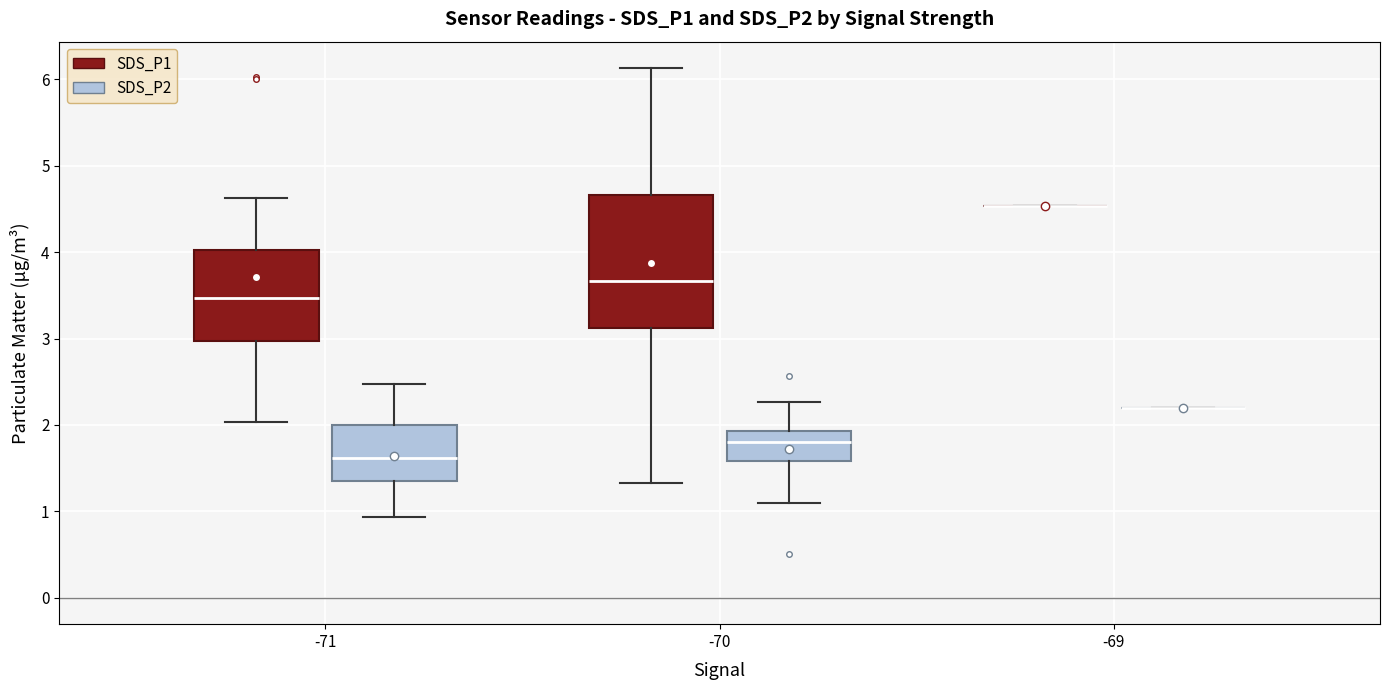

Reading left to right, read every box against the y-axis: the position of its median line, the range the box covers, and the ends of its whiskers. The values are not printed on the chart, so give them approximately, as read against the axis.

-71 (SDS_P1): median 3.5, box 3.0 to 4.0, whiskers 2.0 to 4.6
-71 (SDS_P2): median 1.6, box 1.4 to 2.0, whiskers 0.9 to 2.5
-70 (SDS_P1): median 3.7, box 3.1 to 4.7, whiskers 1.3 to 6.1
-70 (SDS_P2): median 1.8, box 1.6 to 1.9, whiskers 1.1 to 2.3
-69 (SDS_P1): box collapsed to a line at 4.5, whiskers 4.5 to 4.5
-69 (SDS_P2): box collapsed to a line at 2.2, whiskers 2.2 to 2.2